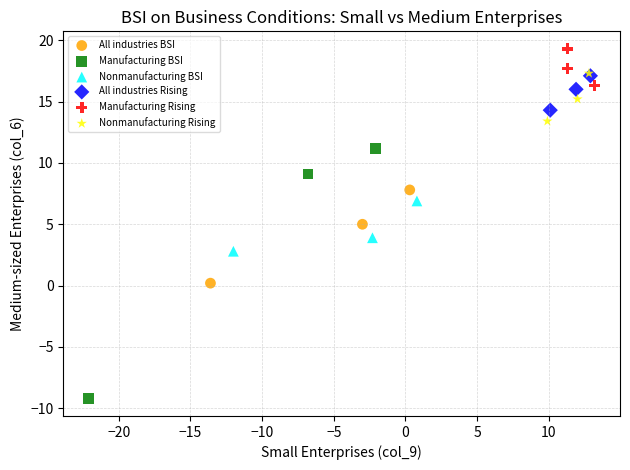

Which series contains the lowest Y value?

Manufacturing BSI